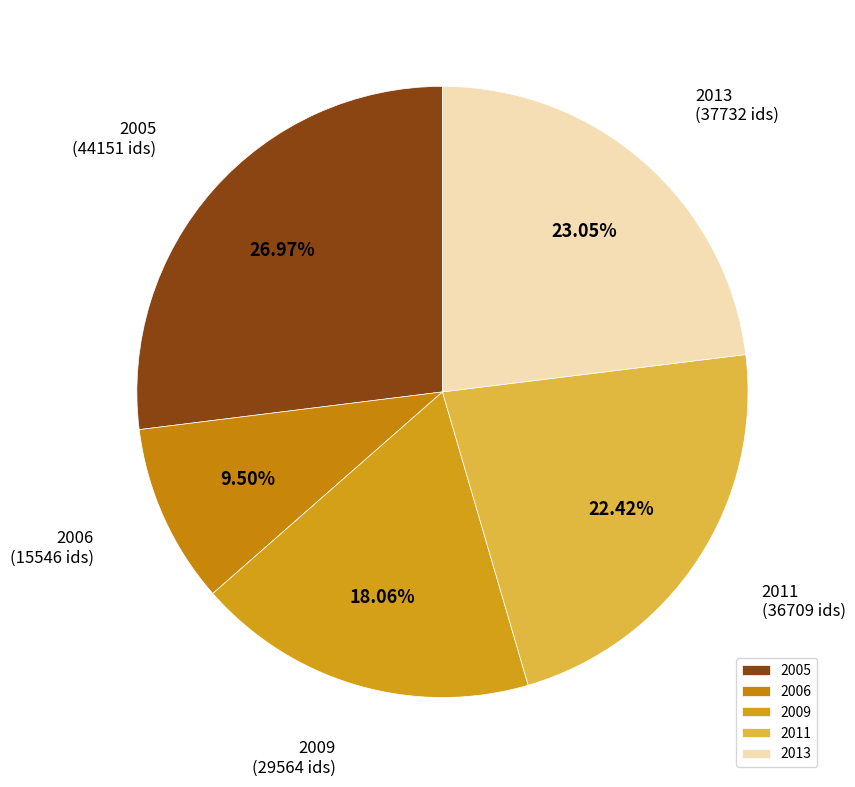

Is the sum of 2005 and 2006 greater than half?

No